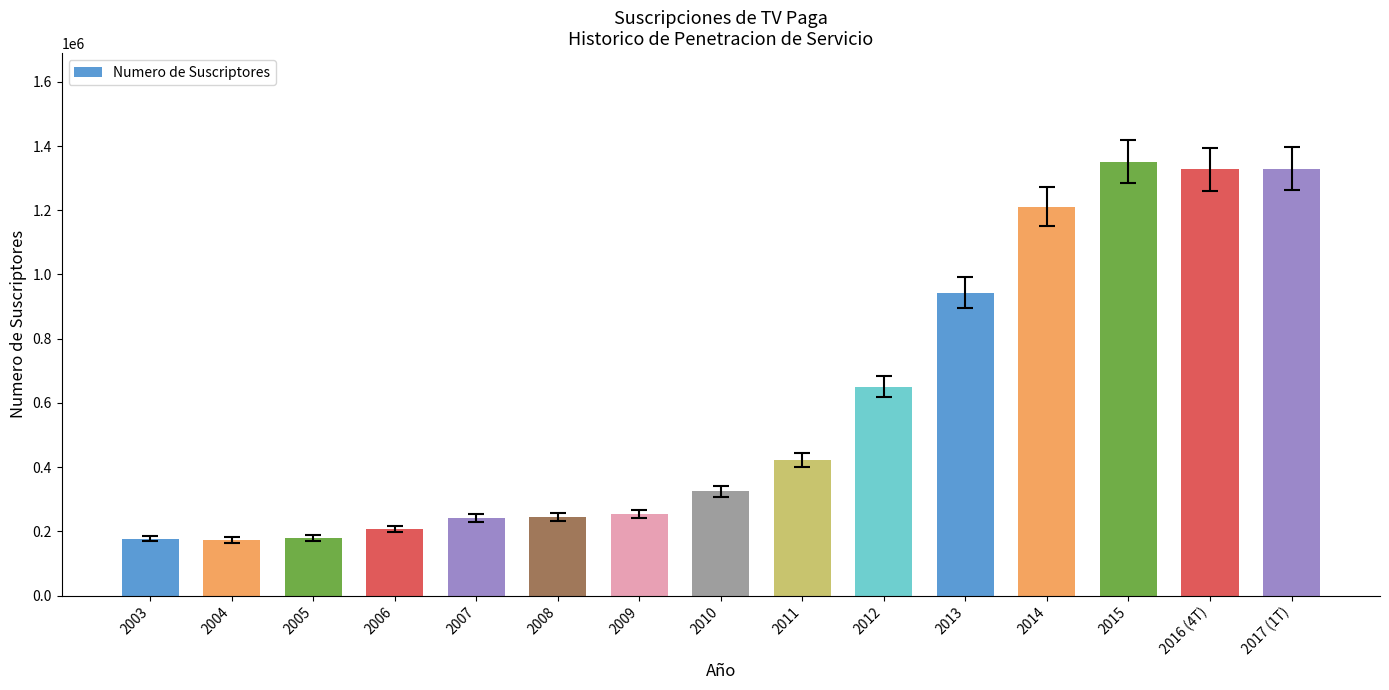

What is the sum of all values?

9033640